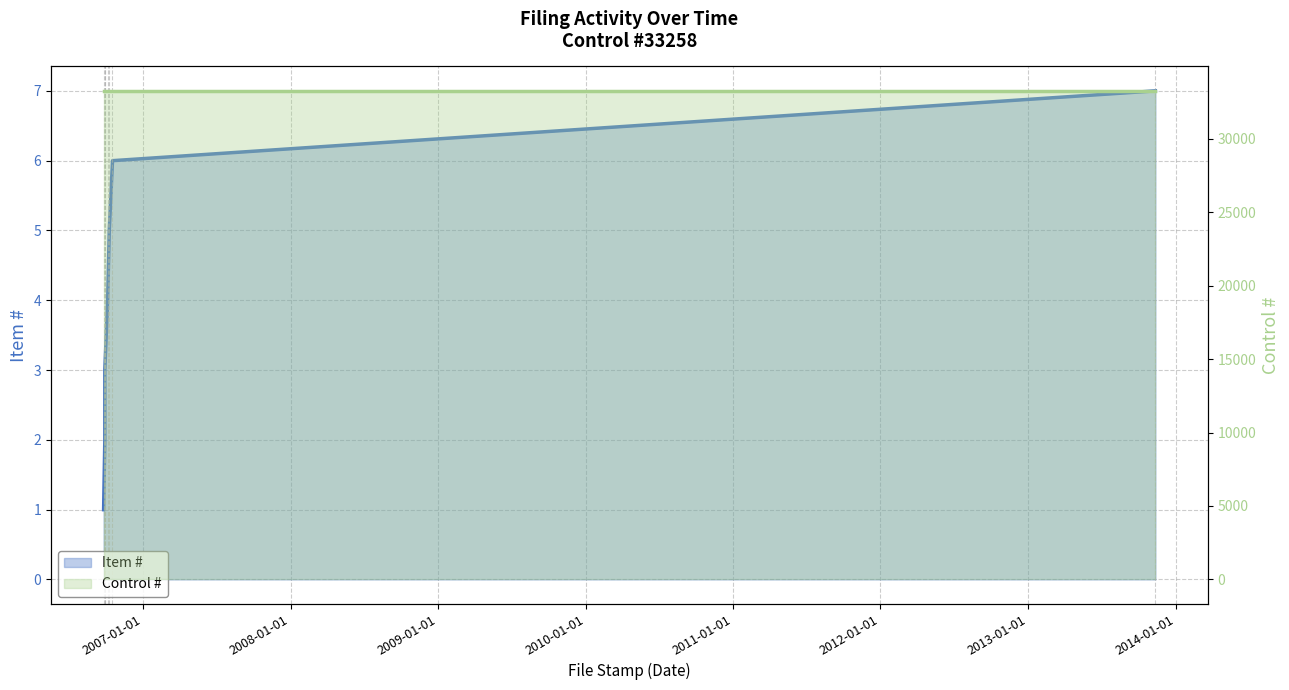

What value does the data have at 2013-11-12?

7